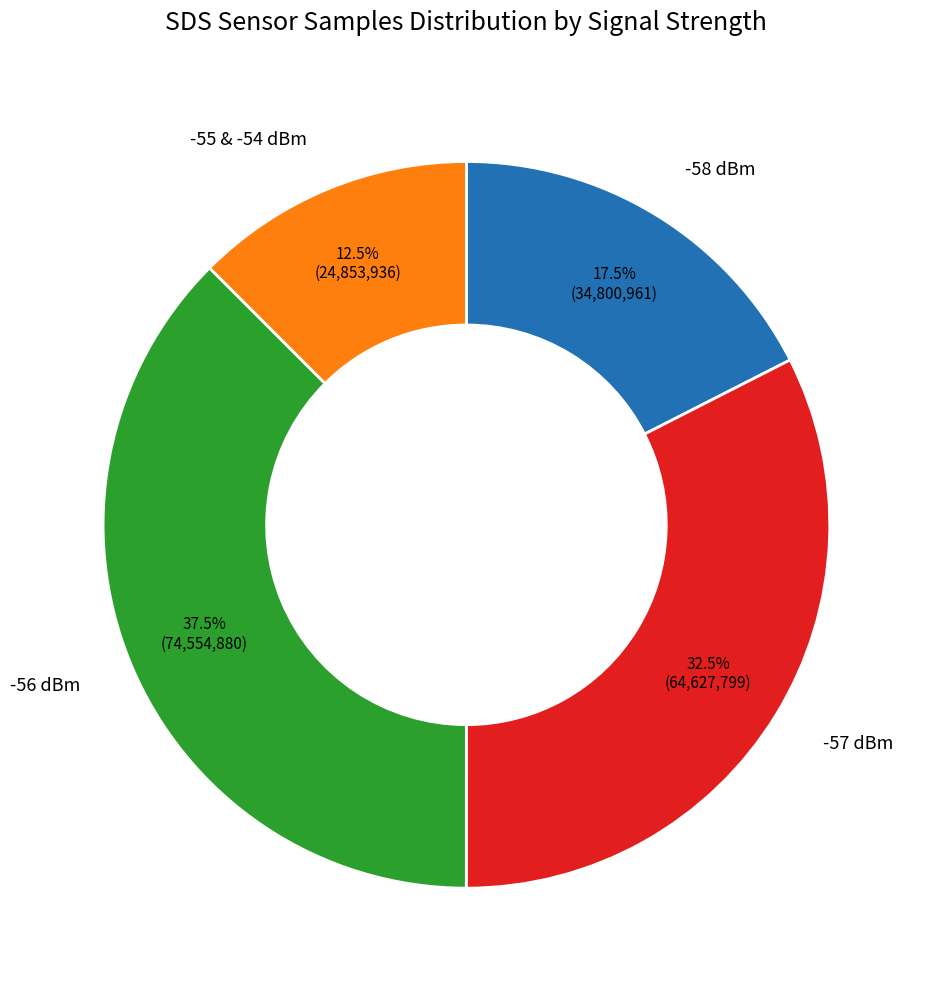

What is the total percentage of -57 dBm and -58 dBm?

50.0%